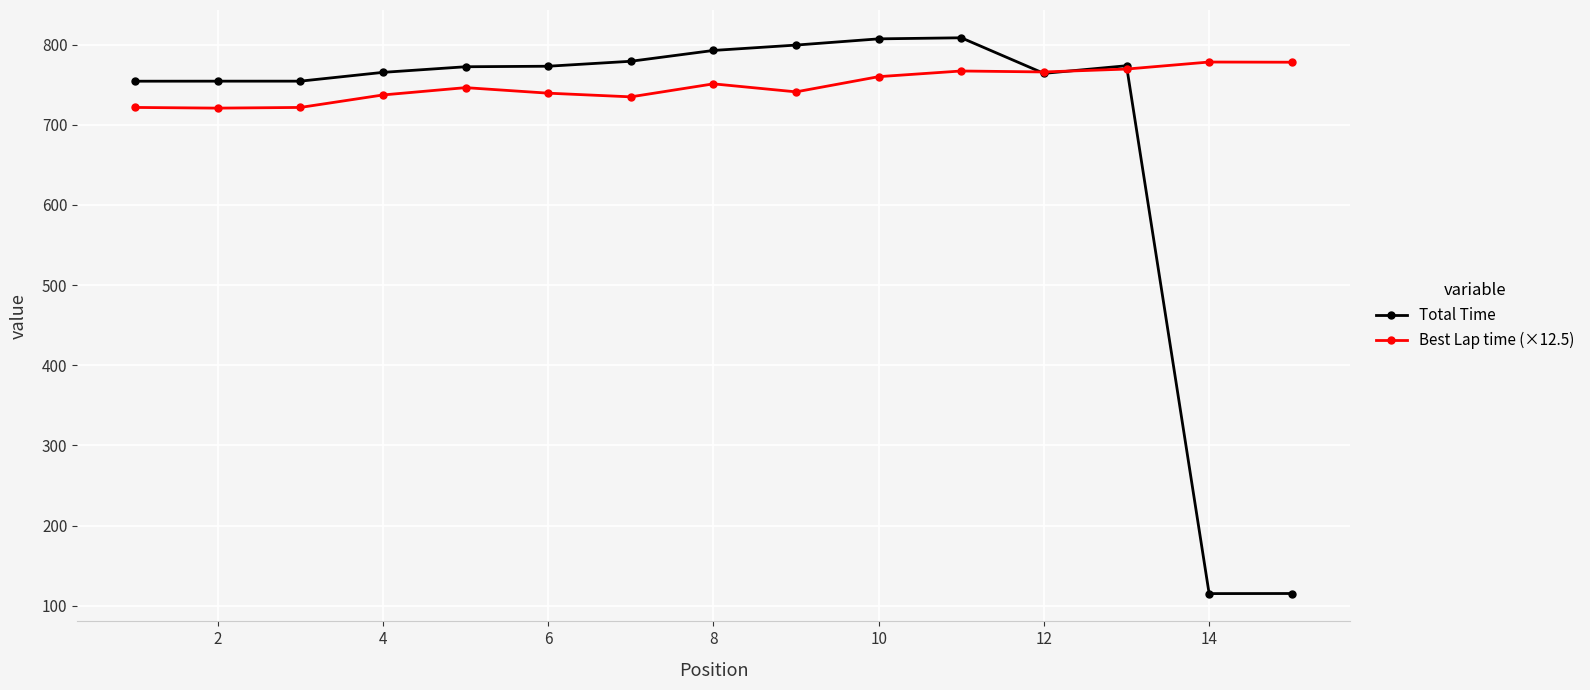

How many values in the Best Lap time (×12.5) series are below 746?

7